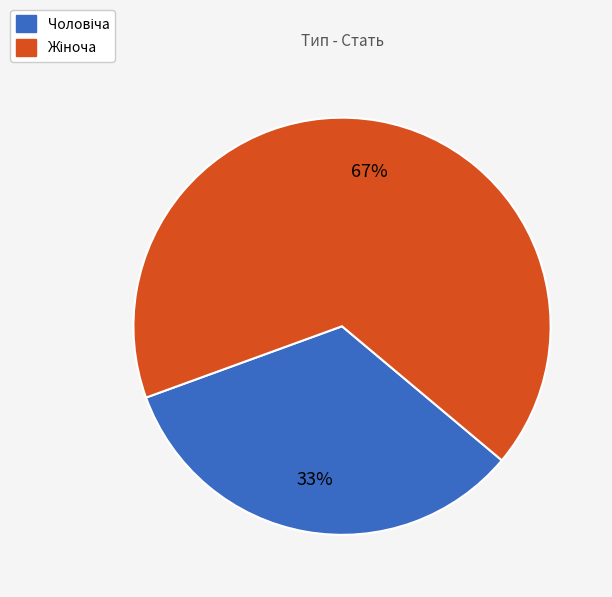

Is there any slice that represents more than half of the pie?

Yes